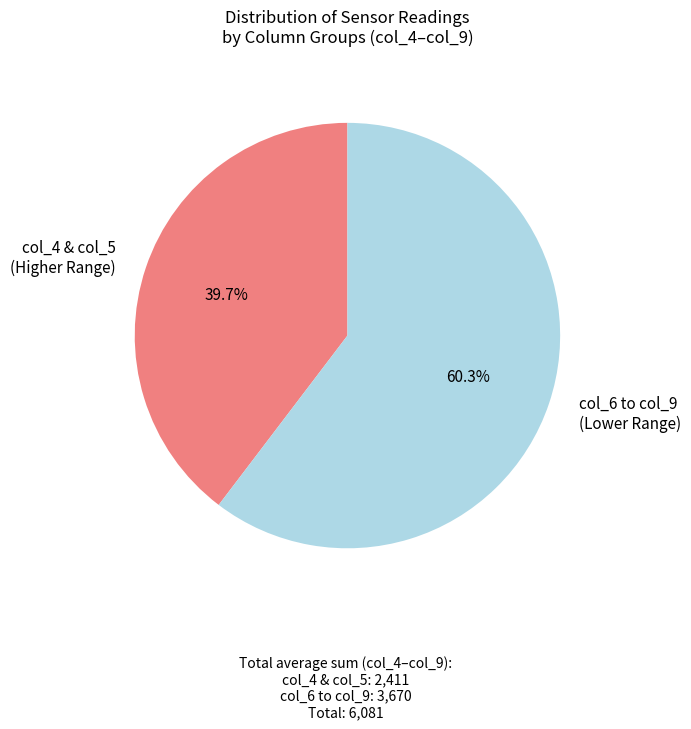

Between col_6 to col_9 (Lower Range) and col_4 & col_5 (Higher Range), which is larger?

col_6 to col_9 (Lower Range)